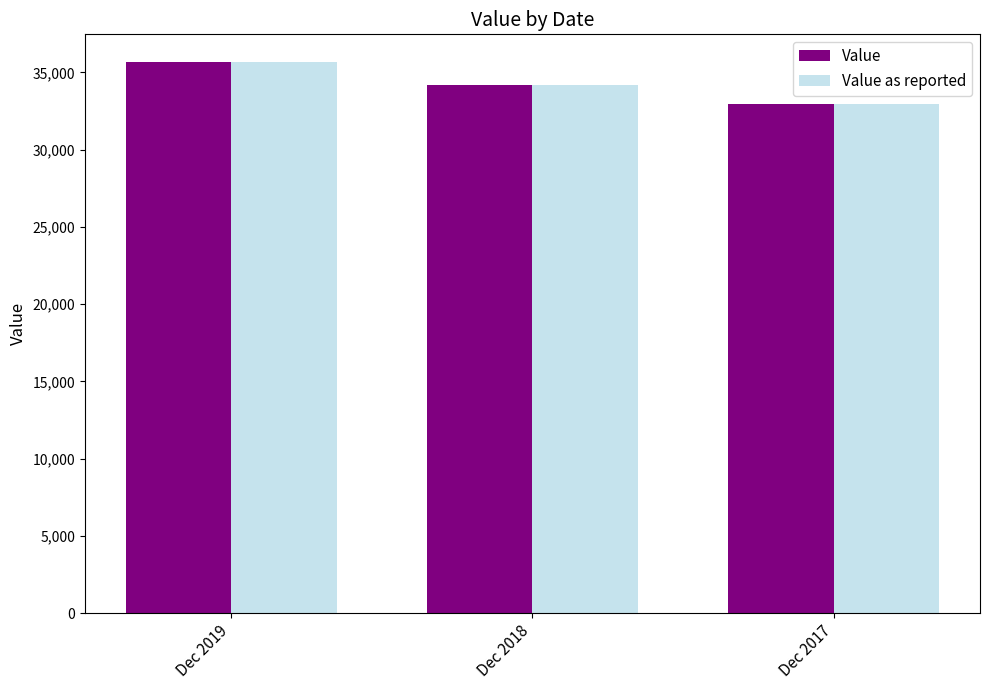

Is it true that Value as reported equals 34200 at Dec 2018?

True